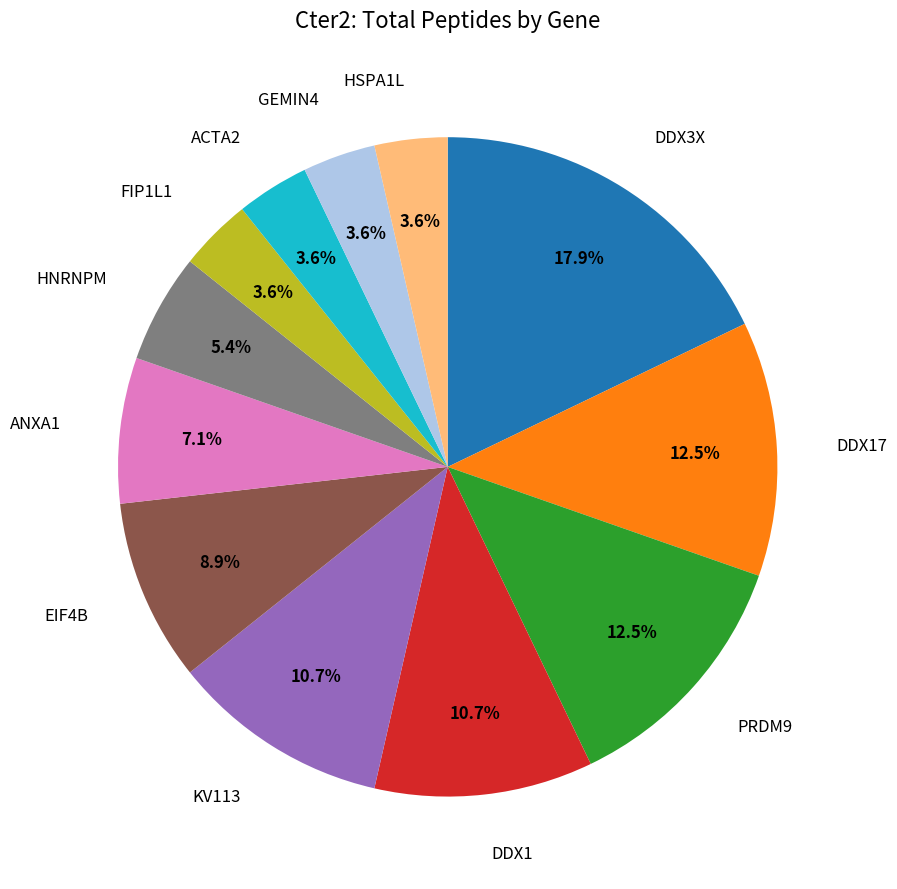

Is there any slice that represents more than half of the pie?

No